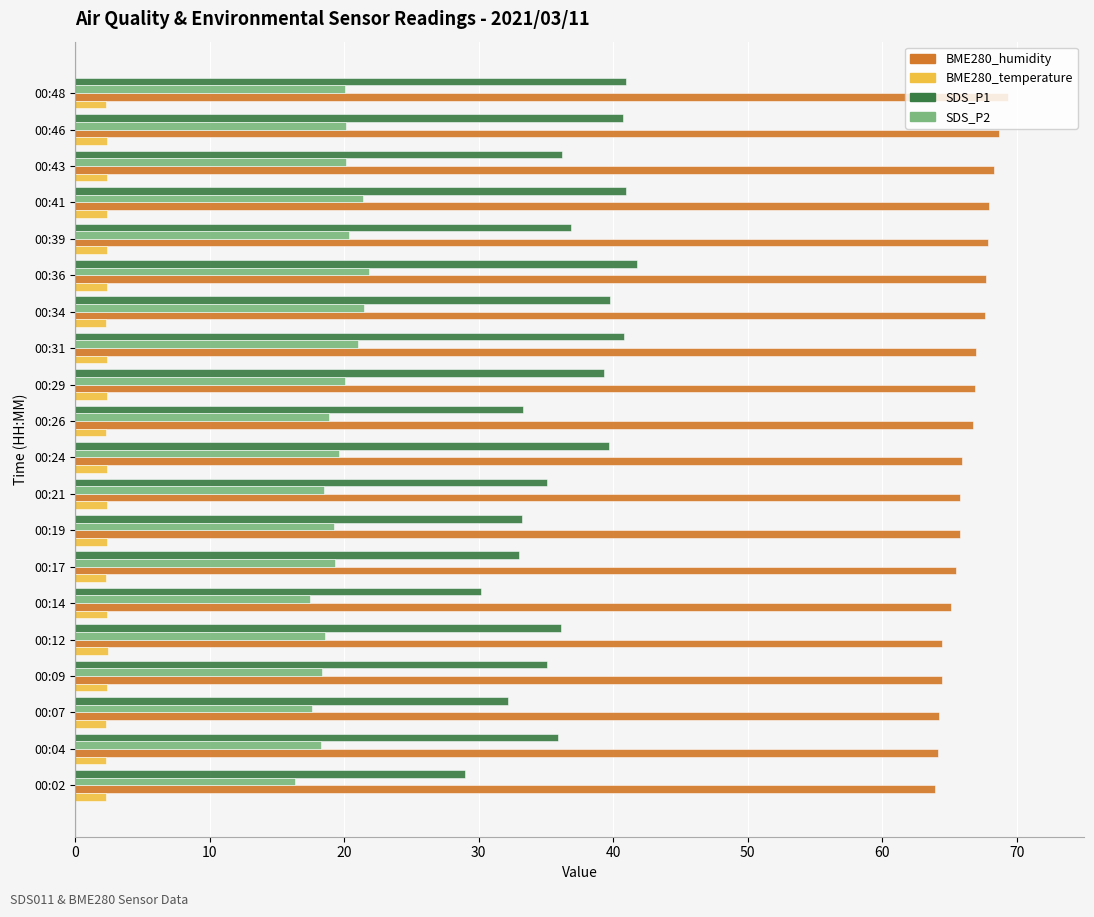

The value of SDS_P1 at 00:34 is 39.8. True or false?

True